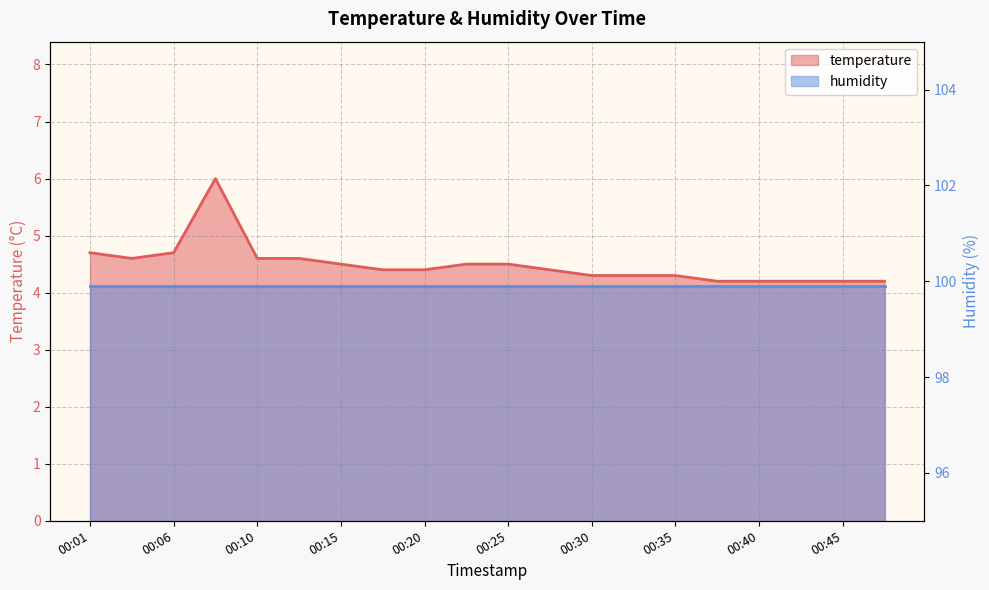

Reading left to right, list all the values displayed in this chart.

00:01=4.7	00:03=4.6	00:06=4.7	00:08=6.0	00:10=4.6	00:13=4.6	00:15=4.5	00:18=4.4	00:20=4.4	00:23=4.5	00:25=4.5	00:27=4.4	00:30=4.3	00:32=4.3	00:35=4.3	00:37=4.2	00:40=4.2	00:42=4.2	00:45=4.2	00:47=4.2